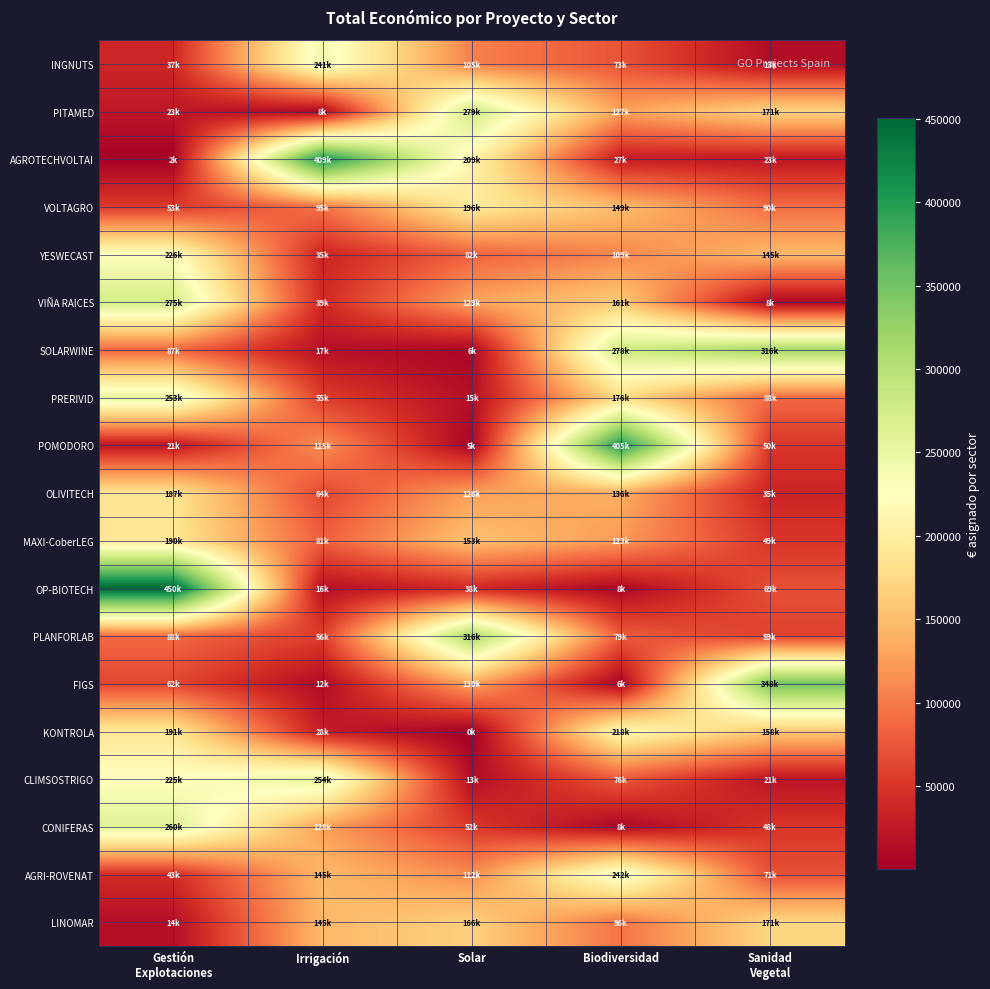

What is the total value across all series at Irrigación?

1953107.1